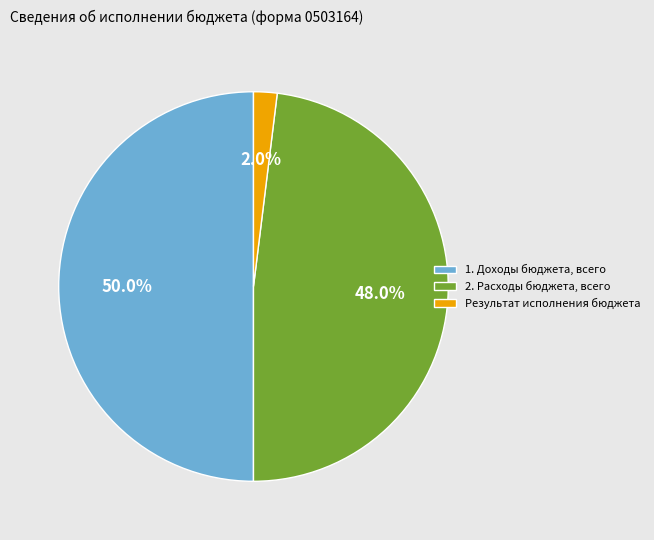

What percentage do 2. Расходы бюджета, всего and 1. Доходы бюджета, всего together represent?

98.0%